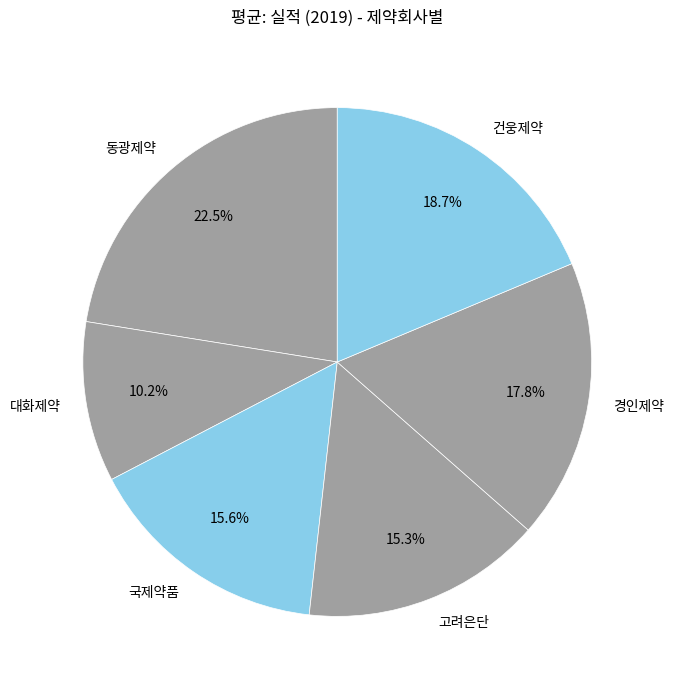

What percentage is the 건웅제약 slice, to the nearest percent?

19%